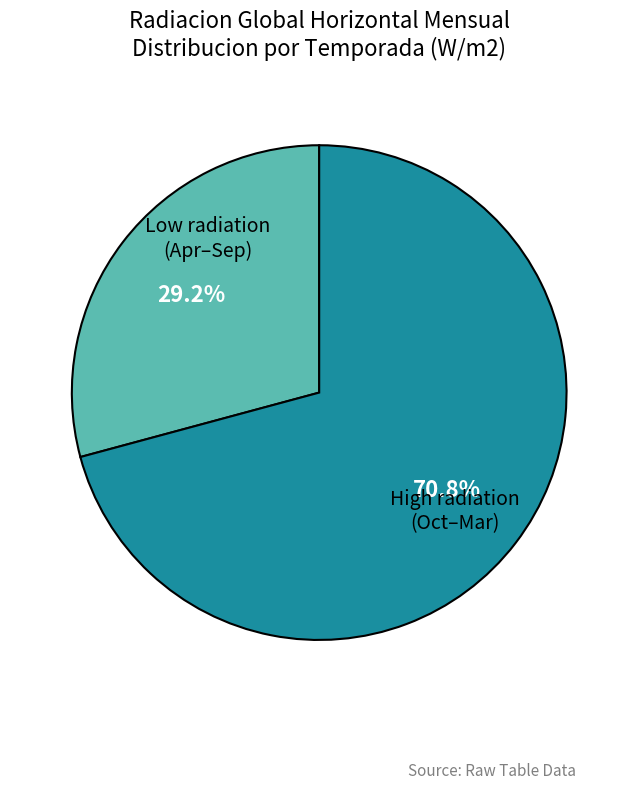

Is there a majority slice in this chart?

Yes